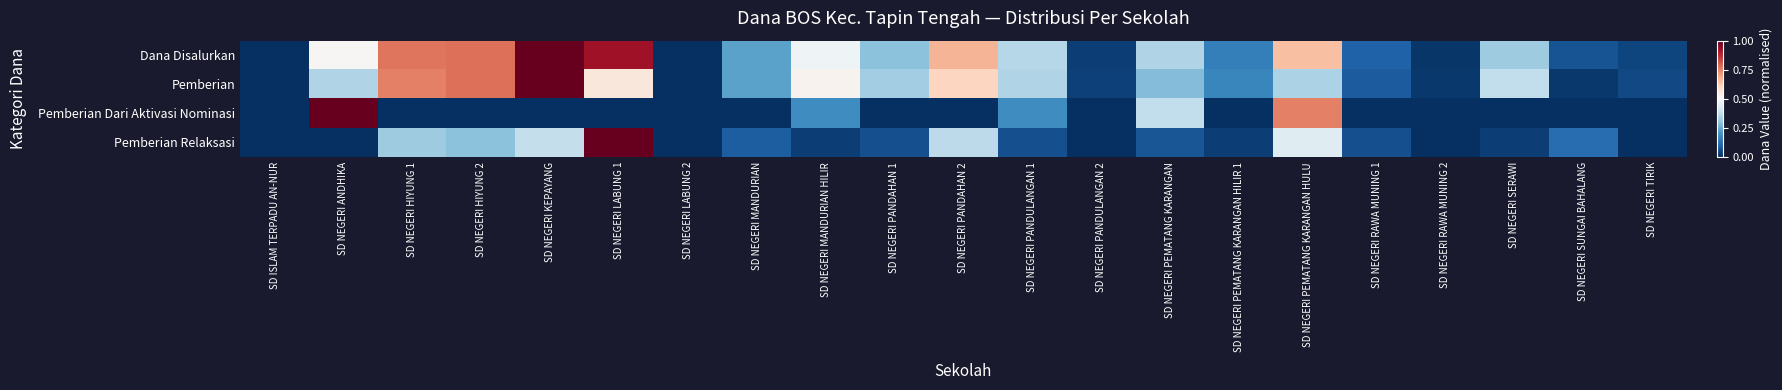

Between SD NEGERI PEMATANG KARANGAN and SD NEGERI TIRIK, which is larger?

SD NEGERI PEMATANG KARANGAN